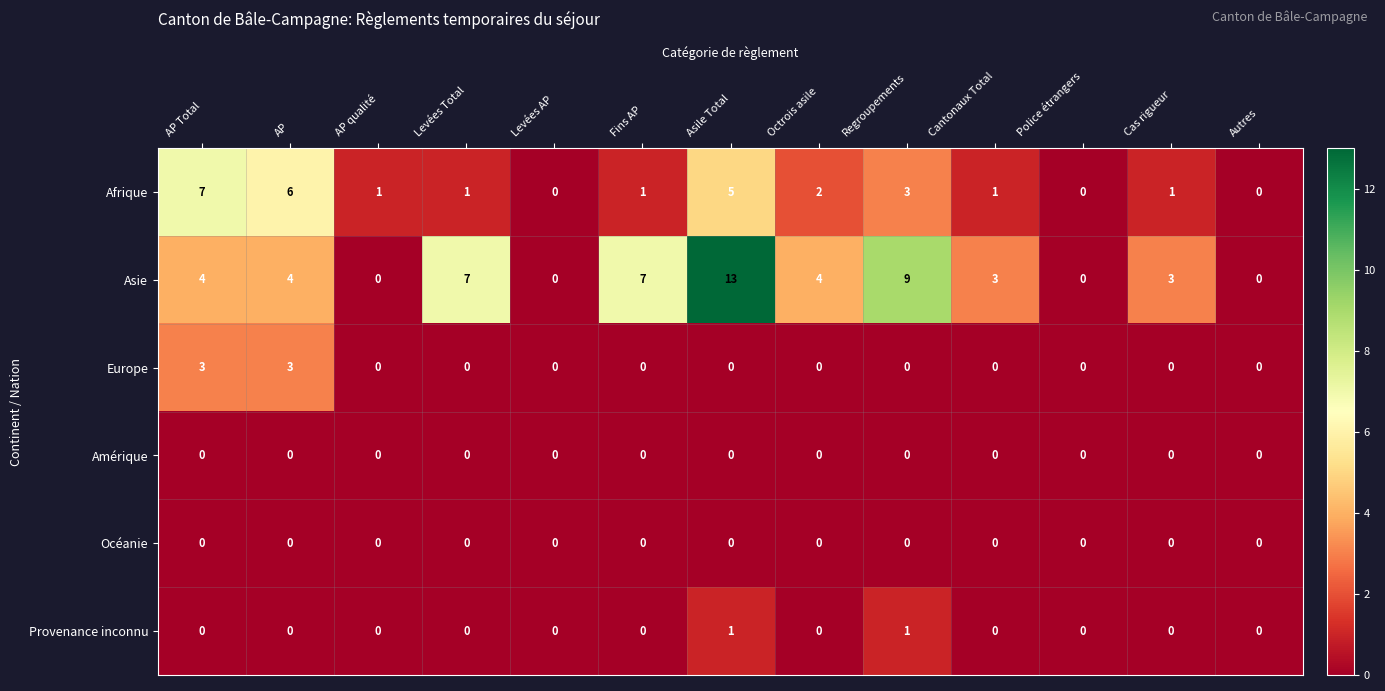

At which category does the chart reach its peak across all series?

Asile Total